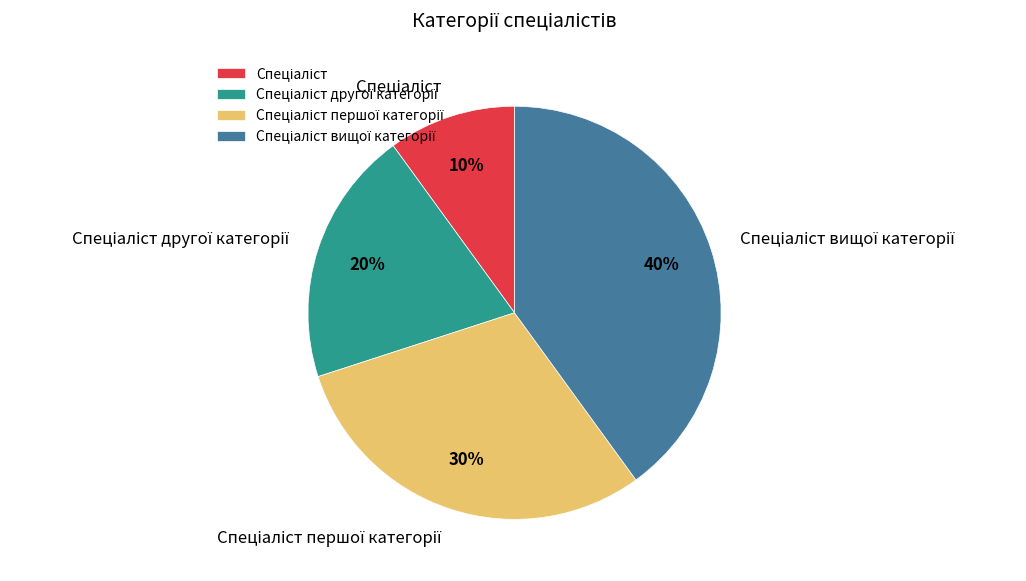

Is there a majority slice in this chart?

No